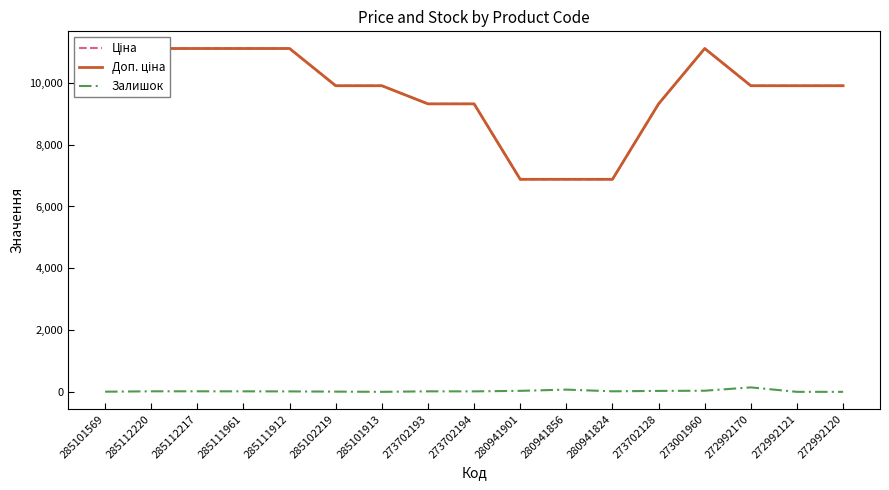

Is it true that Доп. ціна equals 2857.9 at 273702193?

False